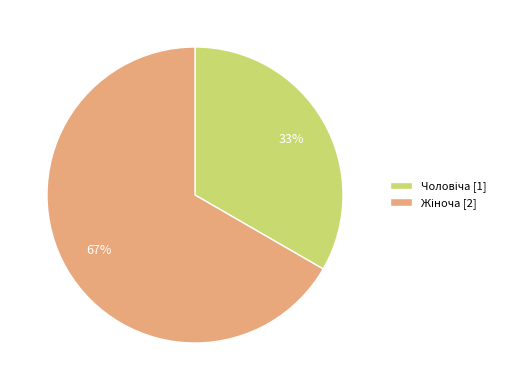

Does any single category account for the majority?

Yes